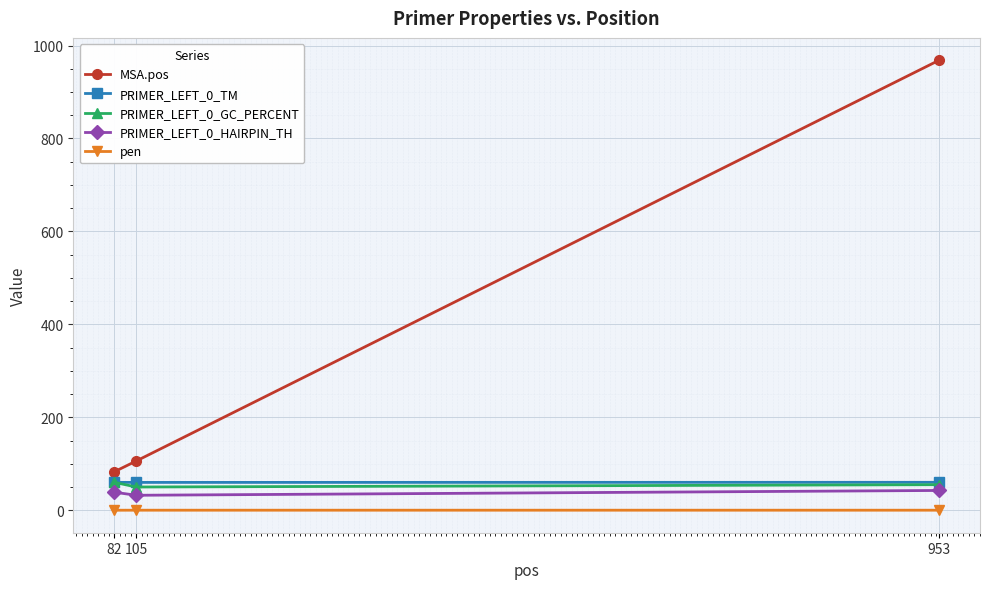

At which category is the sum across all series the highest?

953